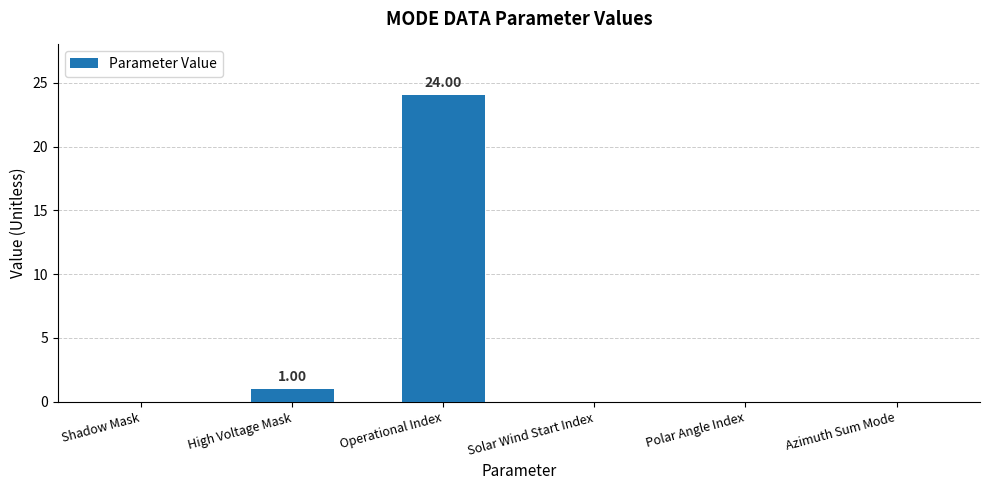

Between Solar Wind Start Index and Operational Index, which is larger?

Operational Index